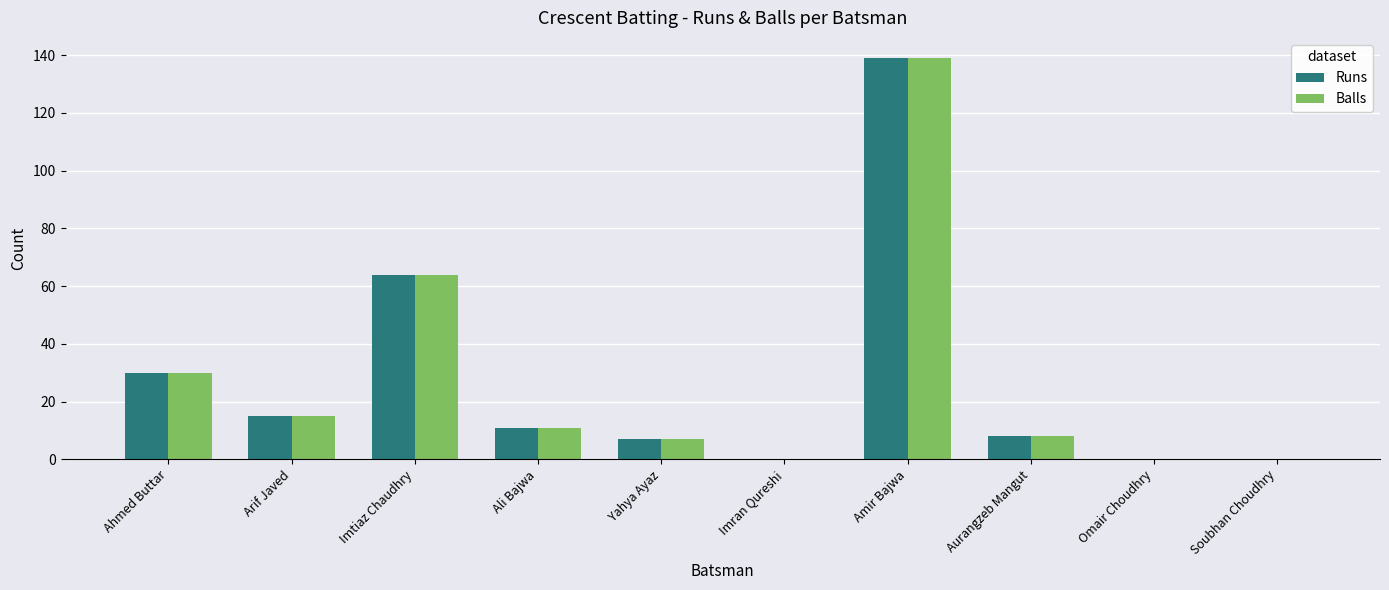

What is the sum of all Balls values?

274